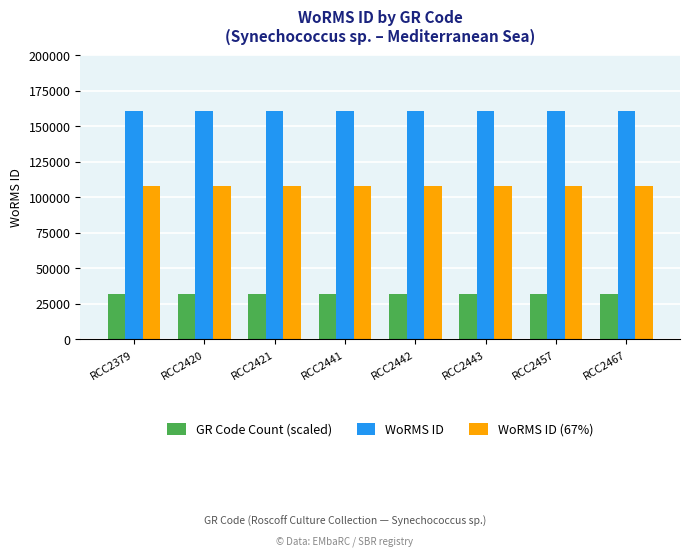

Does the chart contain any negative values?

No